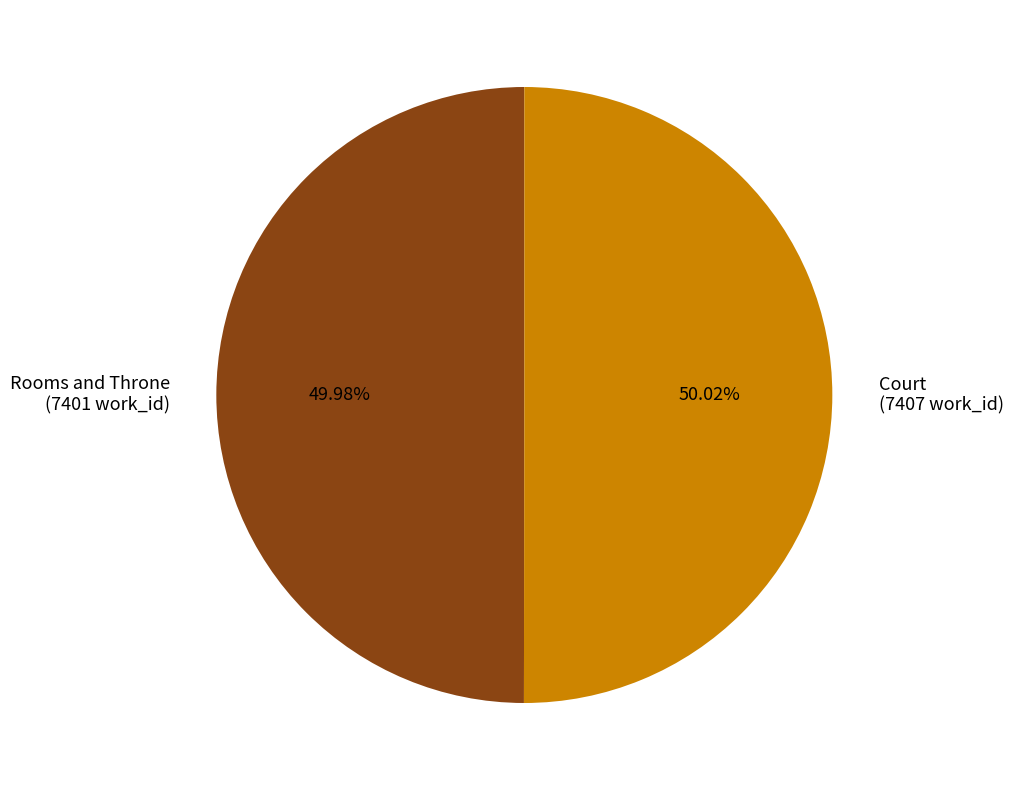

Approximately how many times larger is the value at Court (7407 work_id) compared to Rooms and Throne (7401 work_id)?

1.0